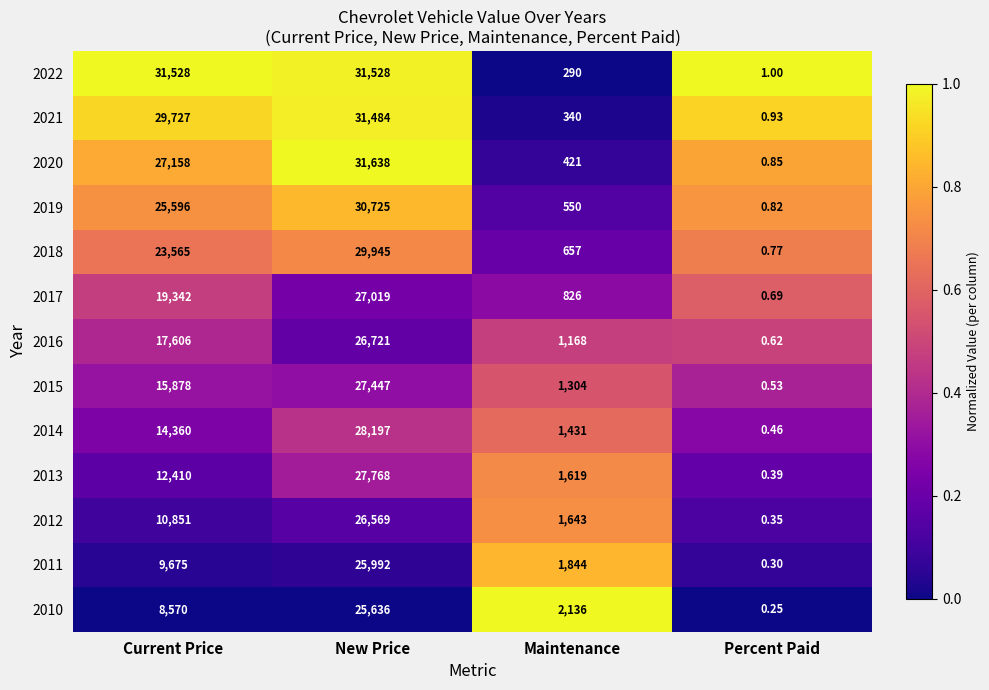

Which label corresponds to the largest value in the chart?

New Price